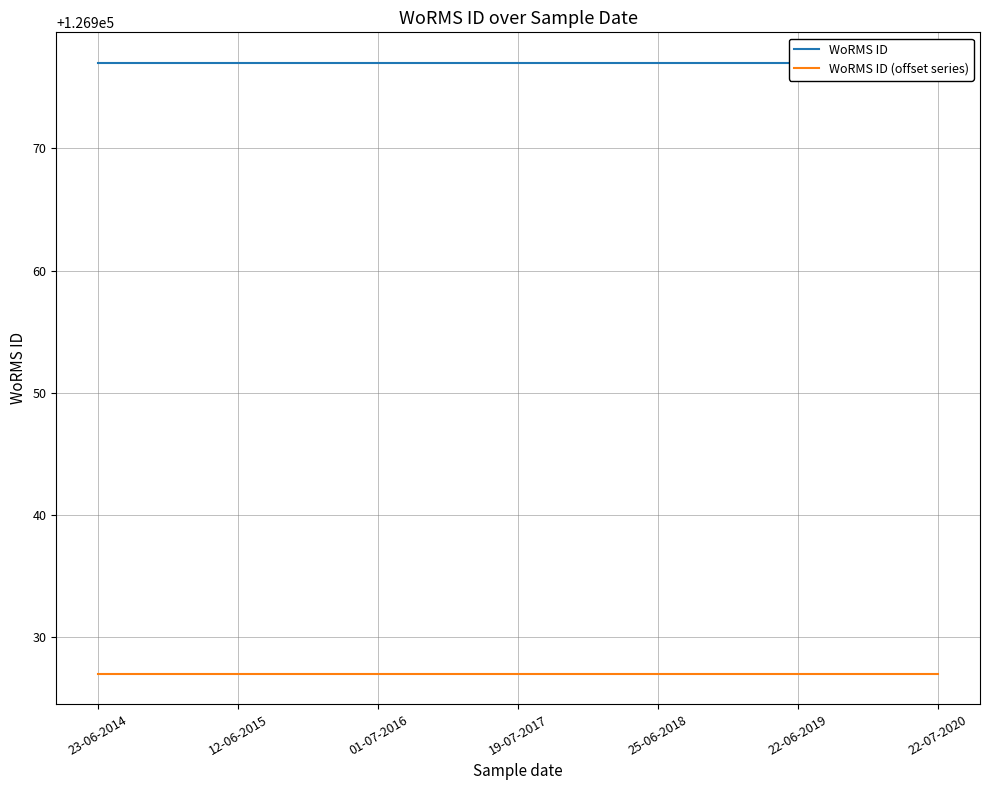

What value does the WoRMS ID (offset series) series have at 22-06-2019?

126927